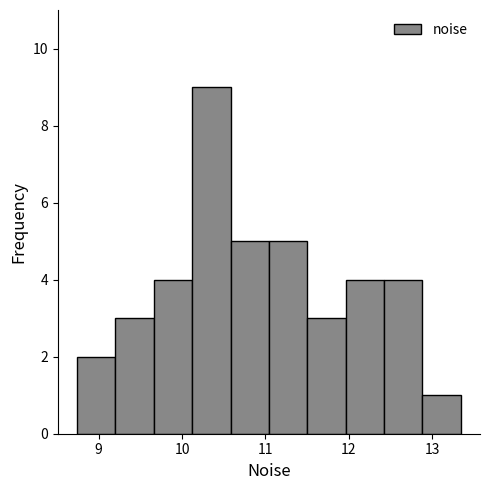

What is the height of the bar covering 10.6 to 11.0 on the x-axis? Neither the bar edges nor the heights are printed on the chart, so give them approximately, as read against the axes.

5